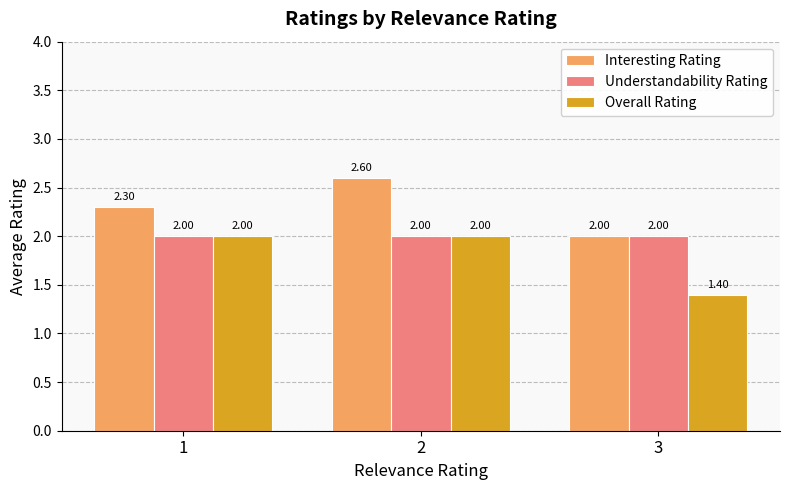

Reading left to right, transcribe all the data shown in this chart.

Interesting Rating: 2.3	2.6	2.0
Understandability Rating: 2.0	2.0	2.0
Overall Rating: 2.0	2.0	1.4